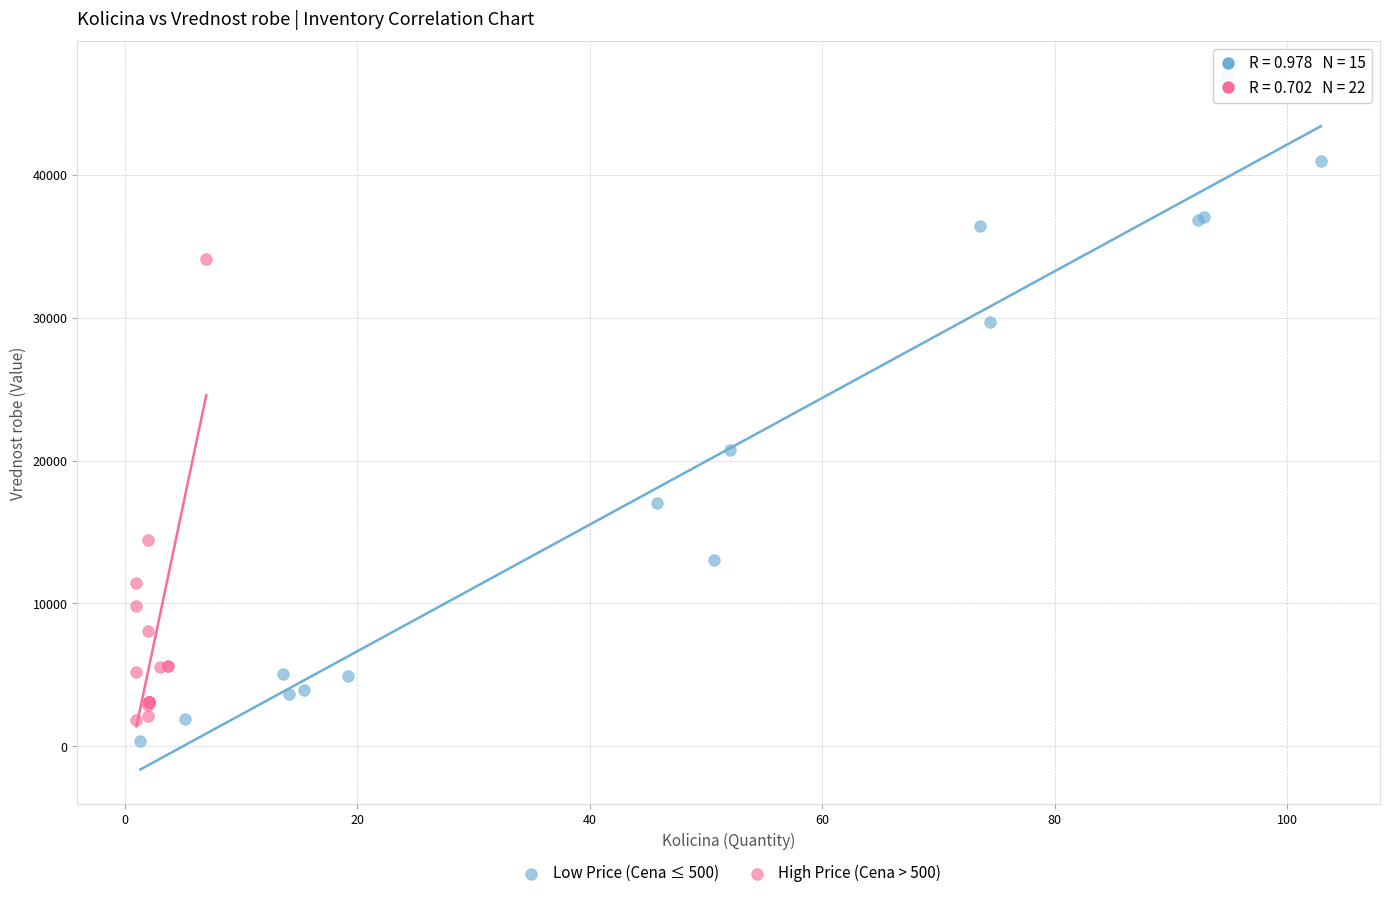

What are all the series names shown in the legend?

Low Price (Cena ≤ 500), High Price (Cena > 500)